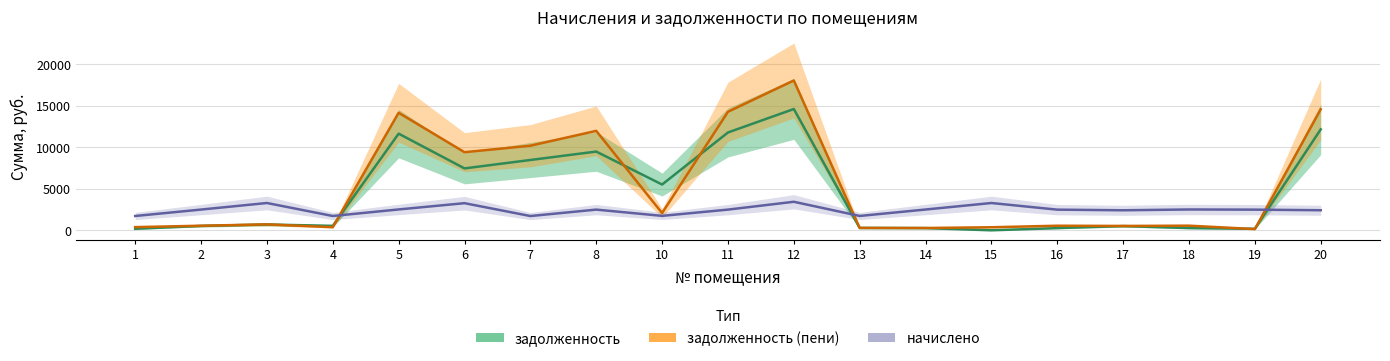

Reading left to right, what are all the values shown in this chart?

задолженность: 1=182.5	2=527.6	3=698.6	4=536.4	5=11653.8	6=7463.1	7=8478.4	8=9493.5	10=5518.7	11=11794.5	12=14624.2	13=282.5	14=265.2	15=0.2	16=263.4	17=511.5	18=265.7	19=177.9	20=12172.3
задолженность (пени): 1=383.0	2=552.1	3=714.1	4=375.3	5=14169.5	6=9416.2	7=10198.1	8=11988.9	10=2079.6	11=14289.9	12=18063.6	13=288.4	14=278.6	15=366.7	16=551.7	17=525.2	18=558.0	19=148.8	20=14591.2
начислено: 1=1724.8	2=2500.5	3=3291.5	4=1724.8	5=2515.8	6=3271.1	7=1719.7	8=2495.3	10=1740.2	11=2495.3	12=3439.4	13=1729.9	14=2505.6	15=3291.5	16=2490.3	17=2413.7	18=2510.6	19=2490.3	20=2418.8